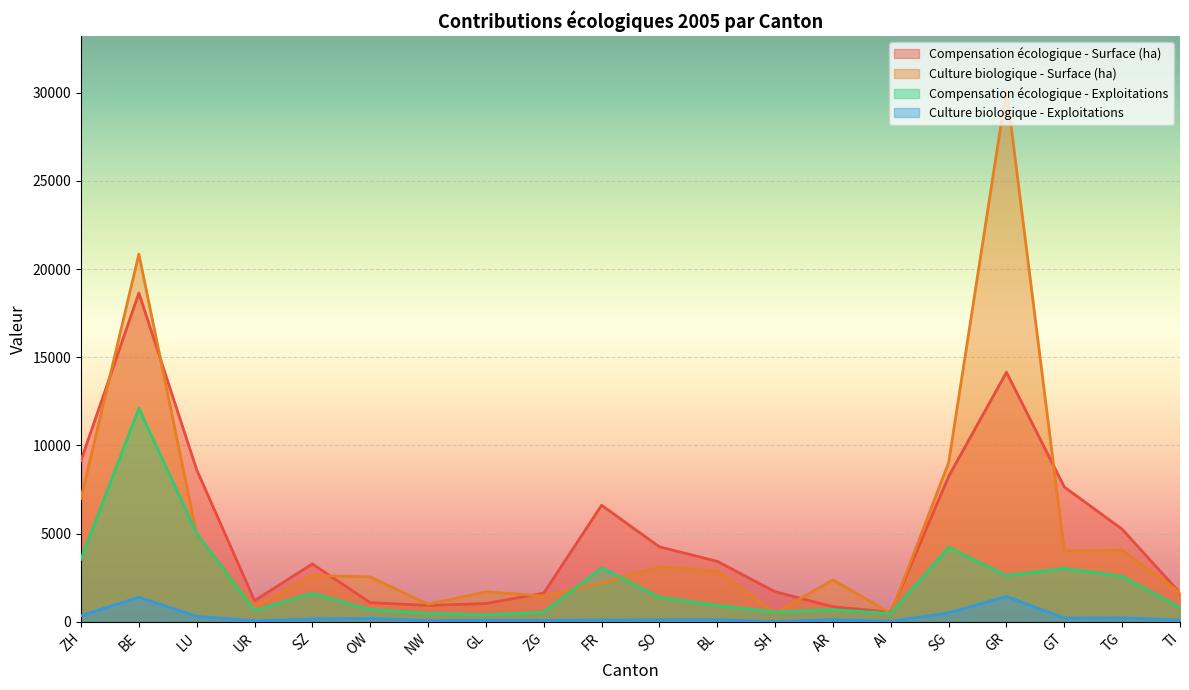

What are all the series names shown in the legend?

Compensation écologique - Surface (ha), Culture biologique - Surface (ha), Compensation écologique - Exploitations, Culture biologique - Exploitations